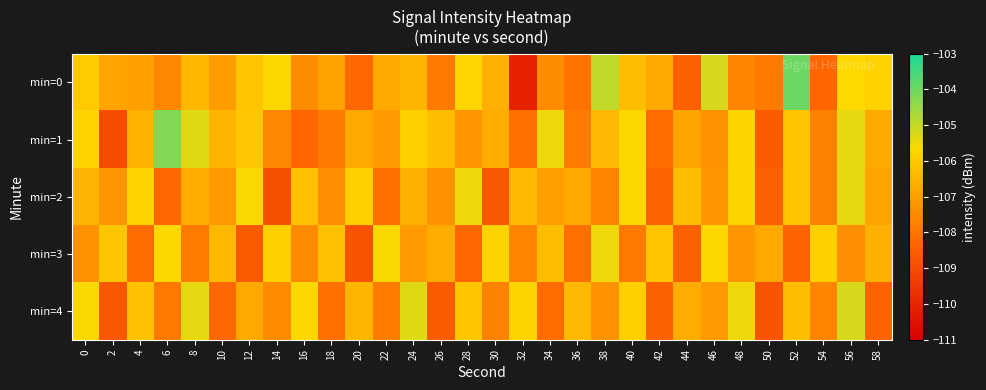

At 54, list the series in order from largest to smallest.

min=3, min=4, min=1, min=2, min=0